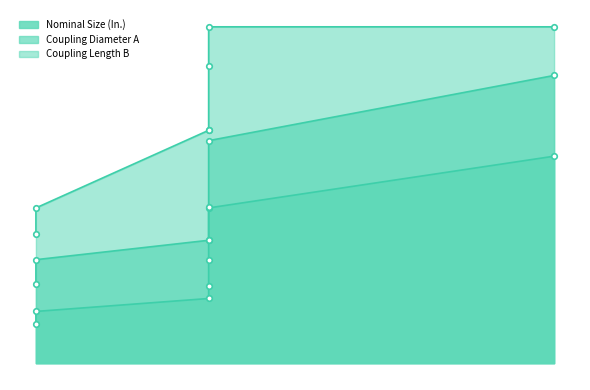

What is the sum of all Coupling Length B values?

33.2